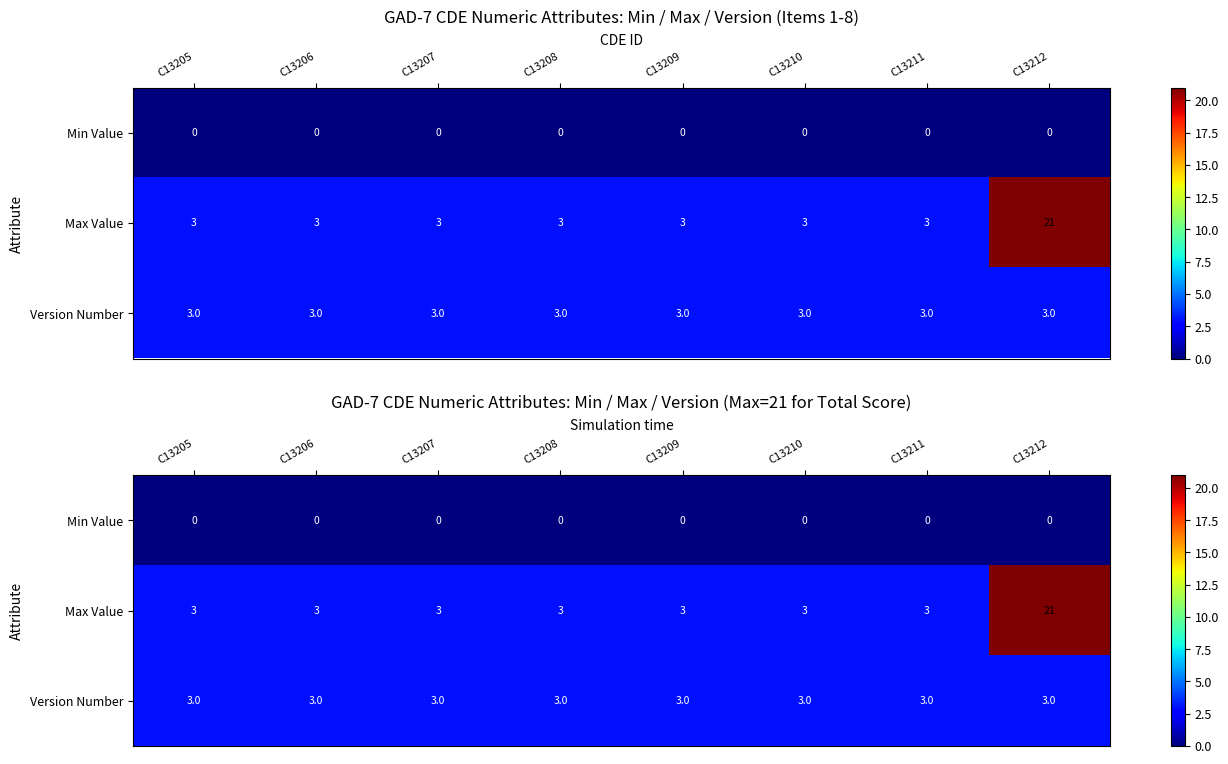

Between C13206 and C13210, which is larger?

C13206